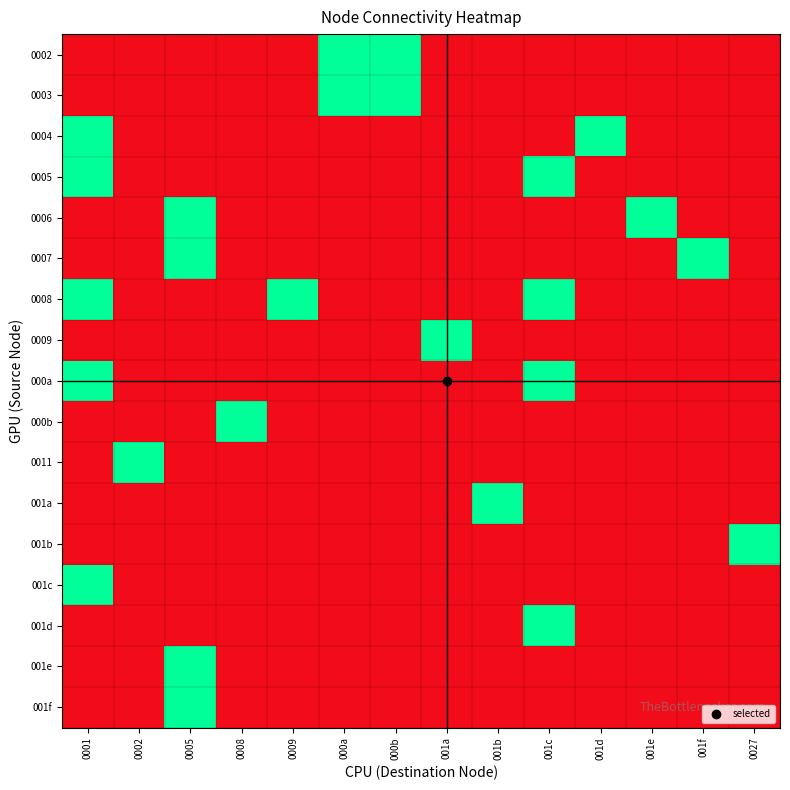

At how many categories does at least one series exceed 0?

14